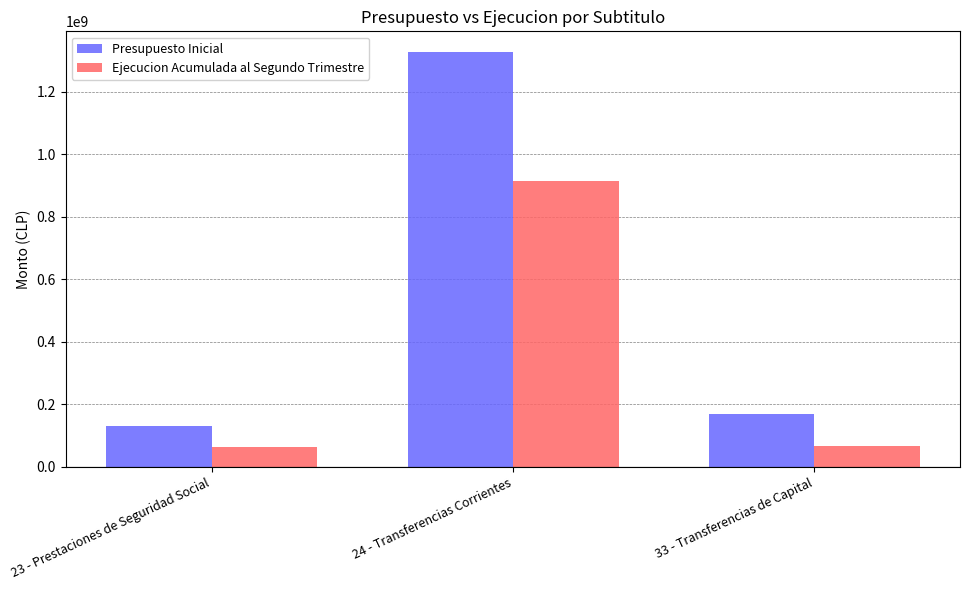

The value of Presupuesto Inicial at 24 - Transferencias Corrientes is 414610983. True or false?

False